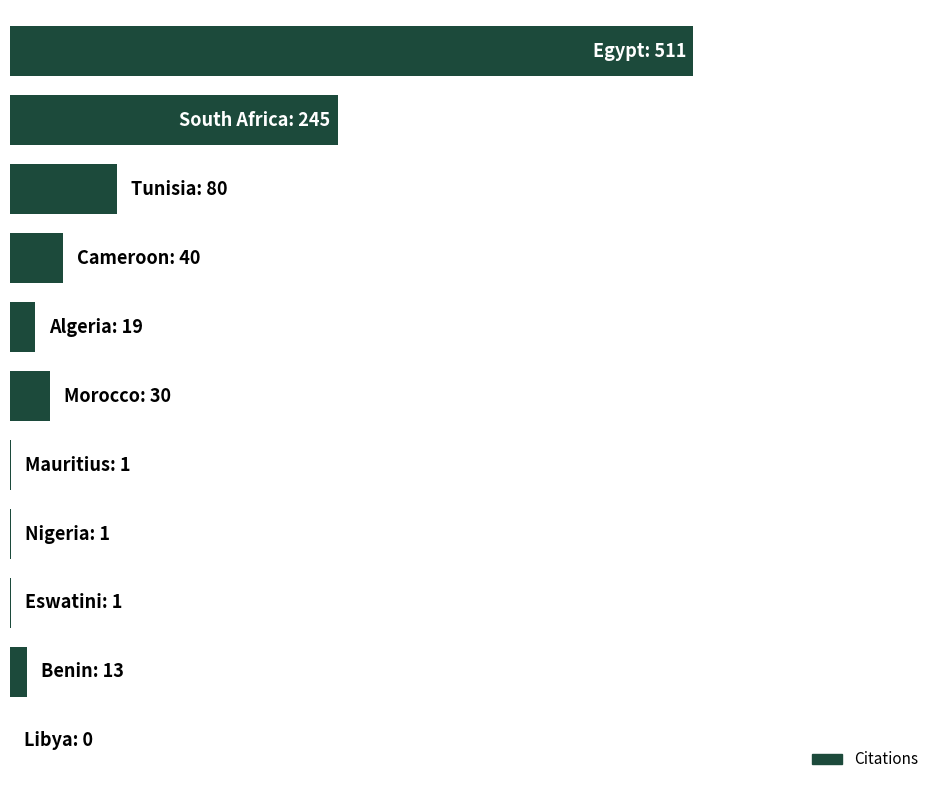

Are the bars horizontal?

Yes